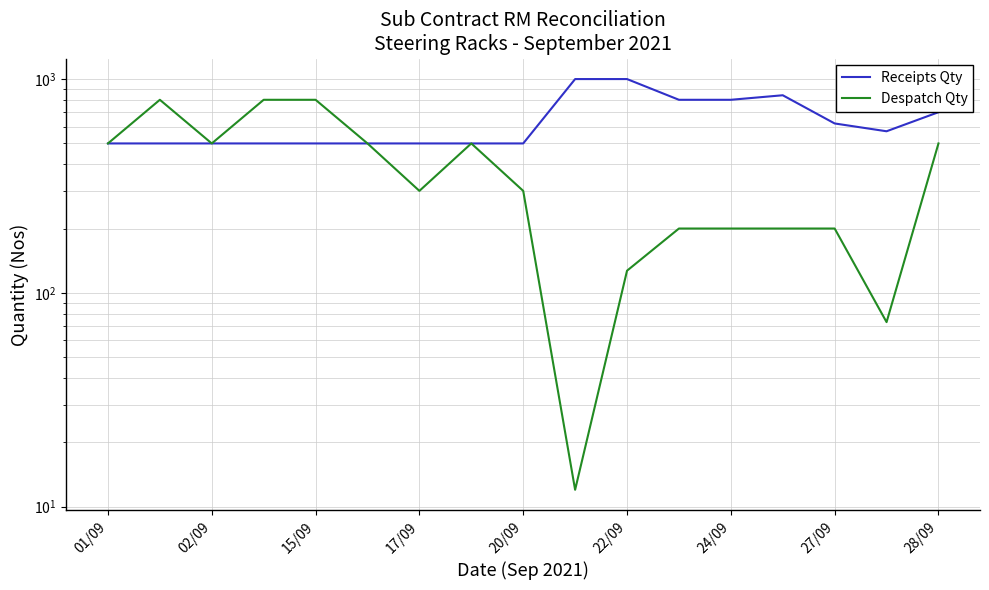

At how many categories does at least one series exceed 778?

8